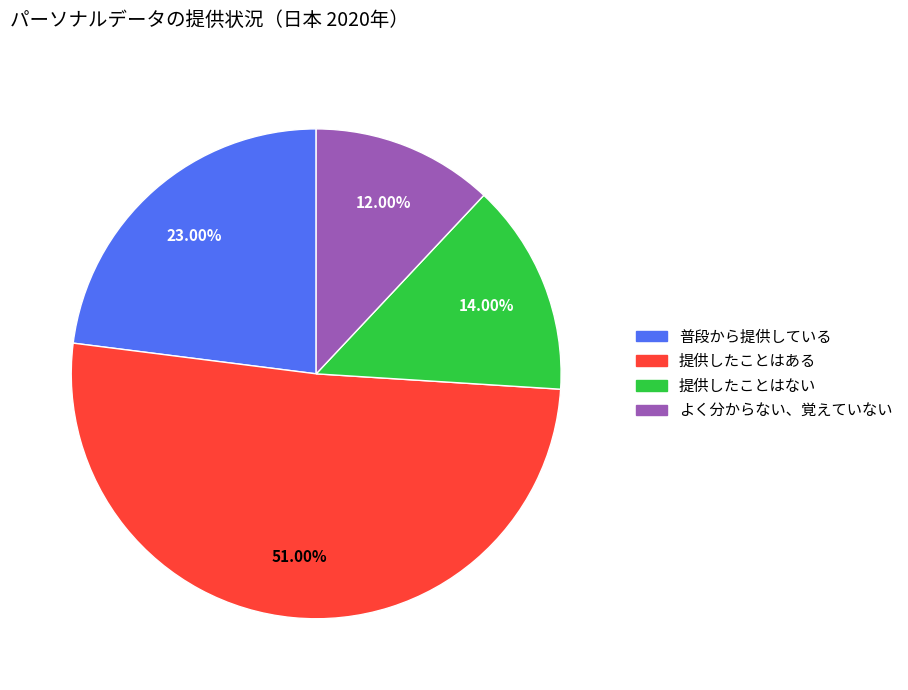

How many segments does this pie chart have?

4